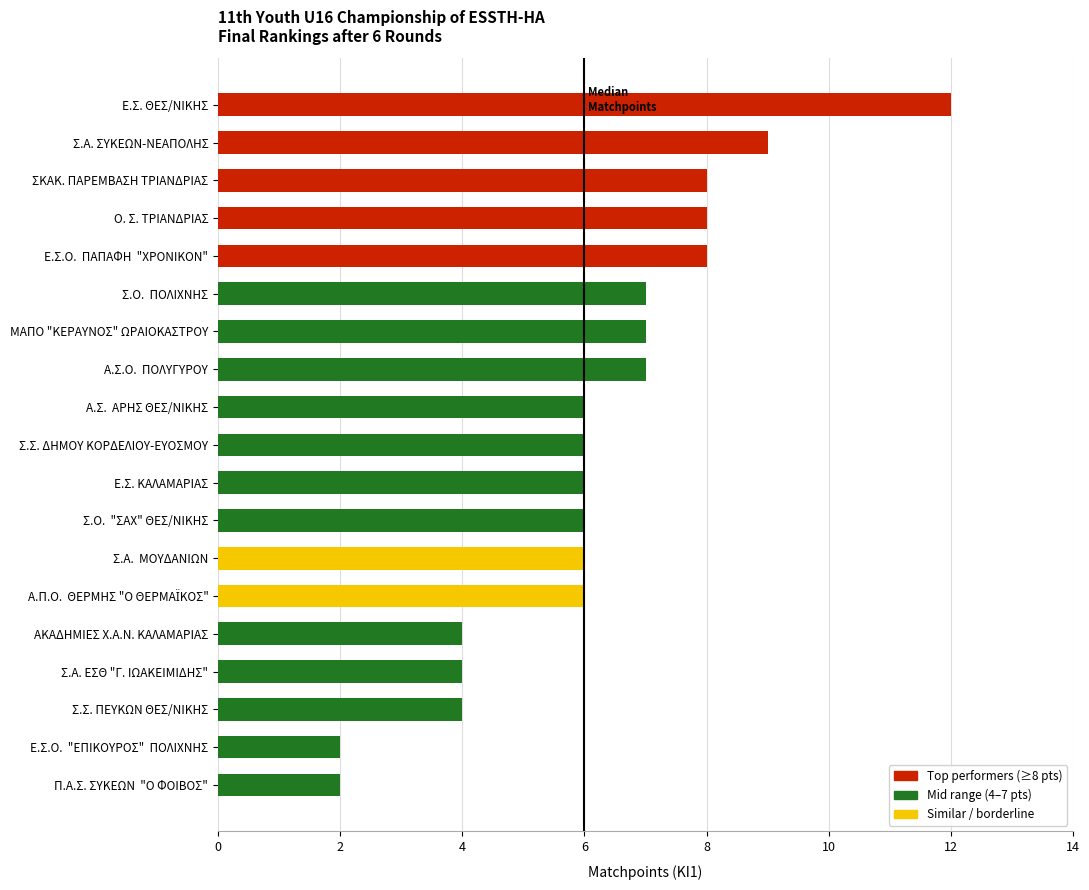

Reading bottom to top, extract all data points from this chart.

2	2	4	4	4	6	6	6	6	6	6	7	7	7	8	8	8	9	12